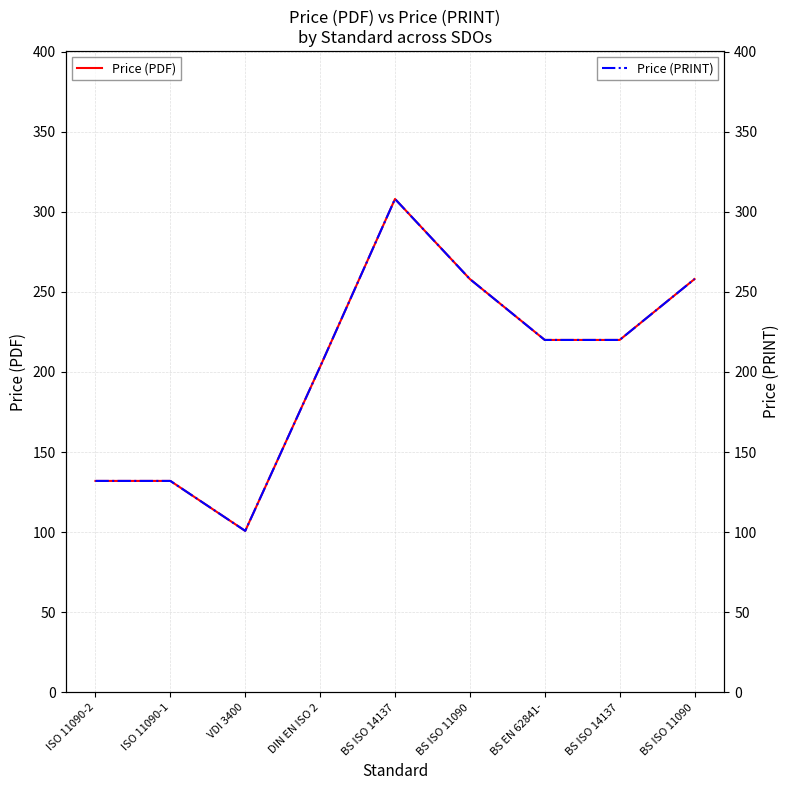

Where is Price (PRINT) nearest to the value 204?

DIN EN ISO 2